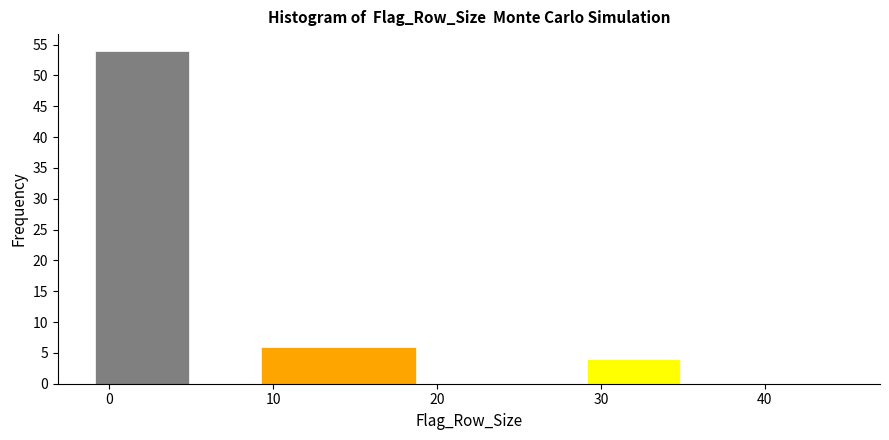

How tall is the bar that spans 9 to 19 on the x-axis? The values are not printed on the chart, so give them approximately, as read against the axis.

6